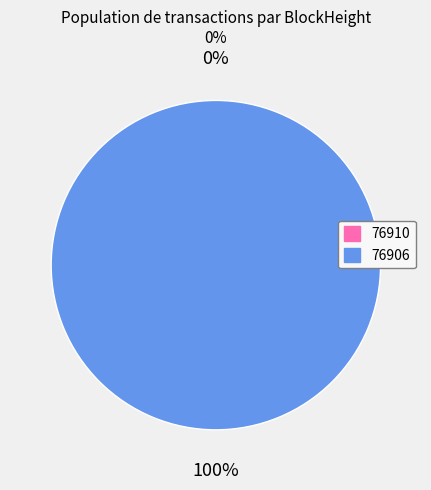

To the nearest percent, what is the difference between the largest and smallest slice percentages?

100%